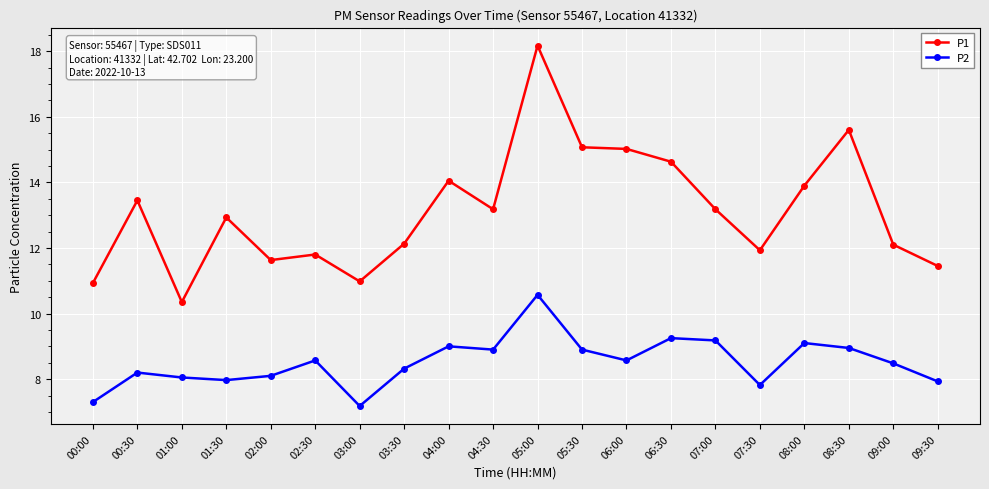

What is the difference between the highest and lowest values at 07:00?

4.0